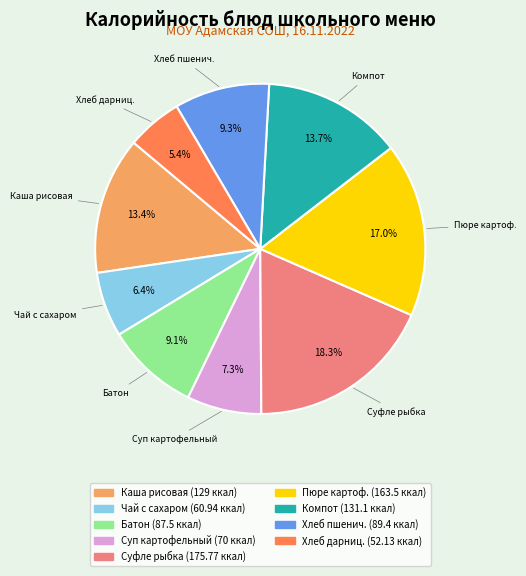

How many segments does this pie chart have?

9